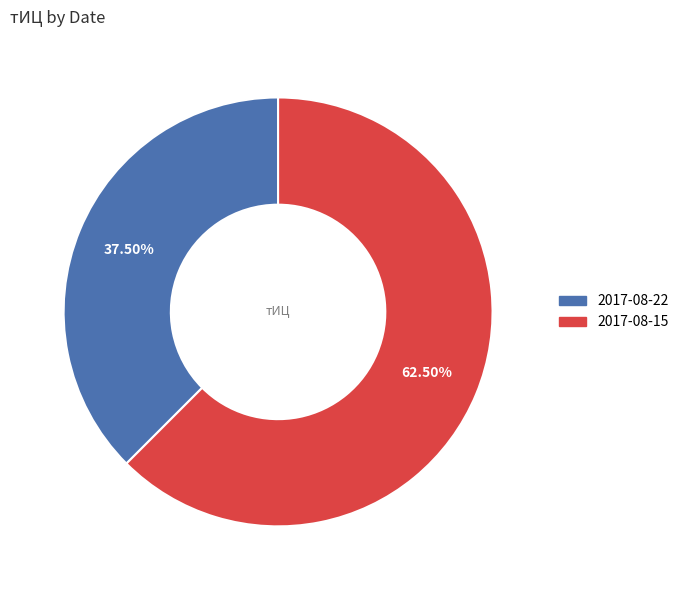

Between 2017-08-22 and 2017-08-15, which is larger?

2017-08-15